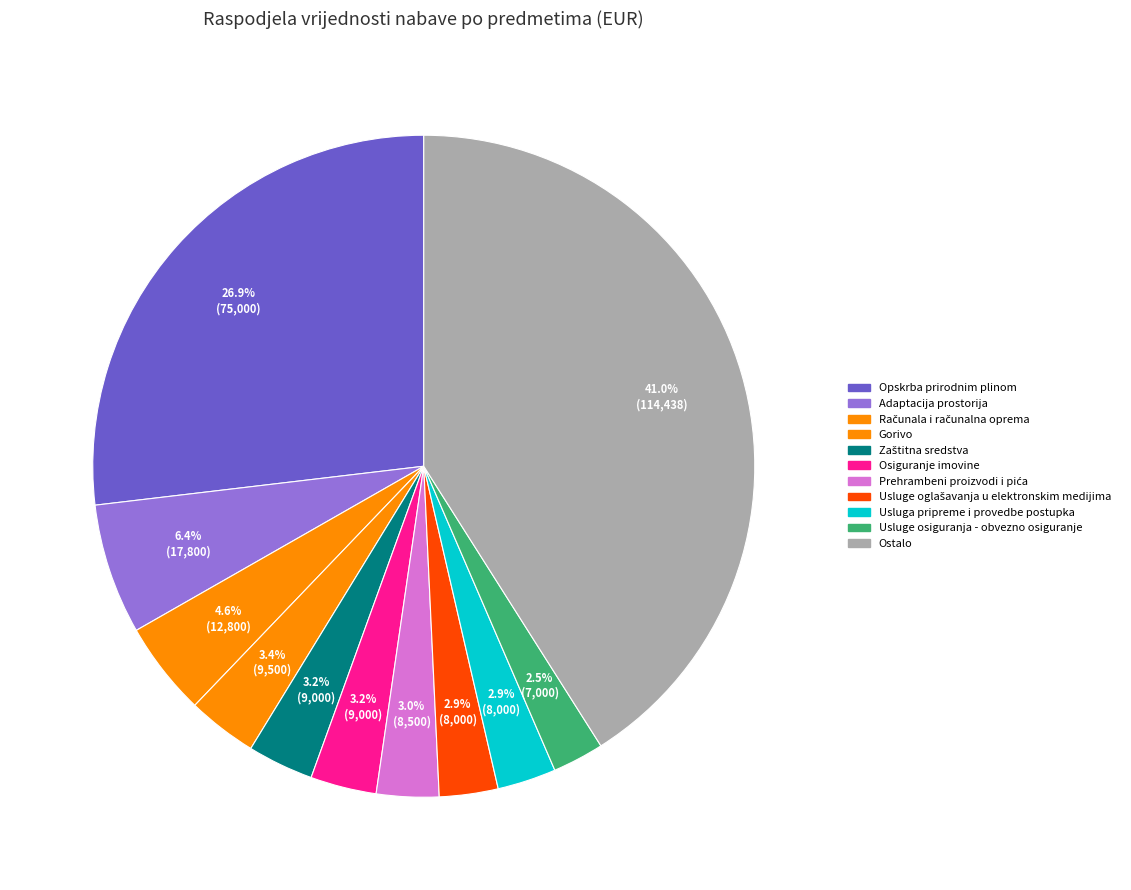

Does any single category account for the majority?

No